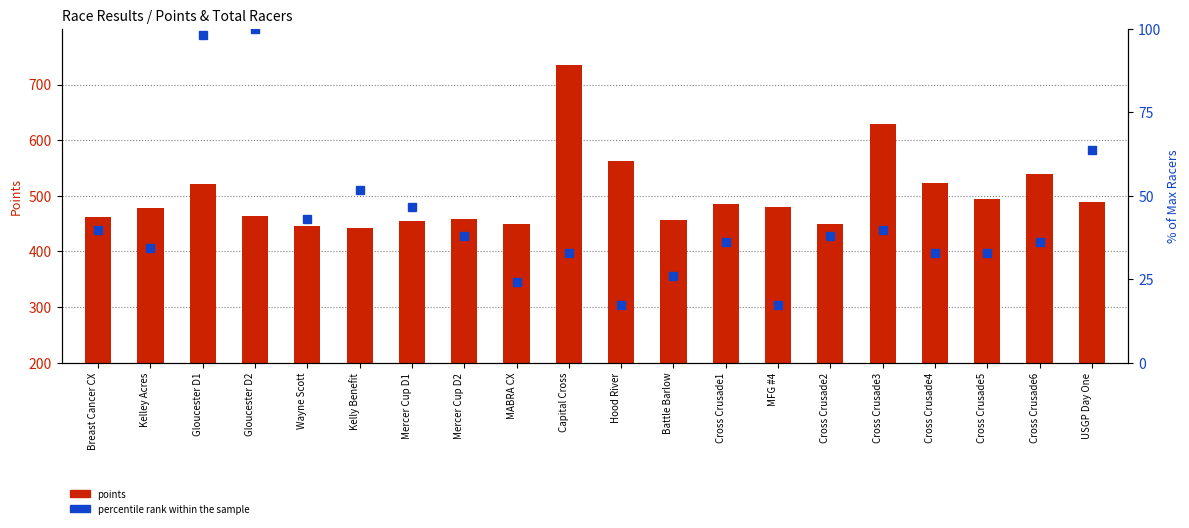

Does the chart contain any negative values?

No